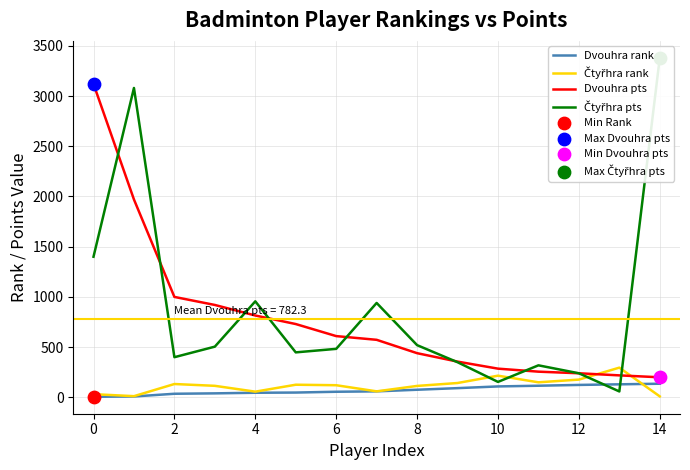

Which series has the largest Y range (max minus min)?

Čtyřhra pts